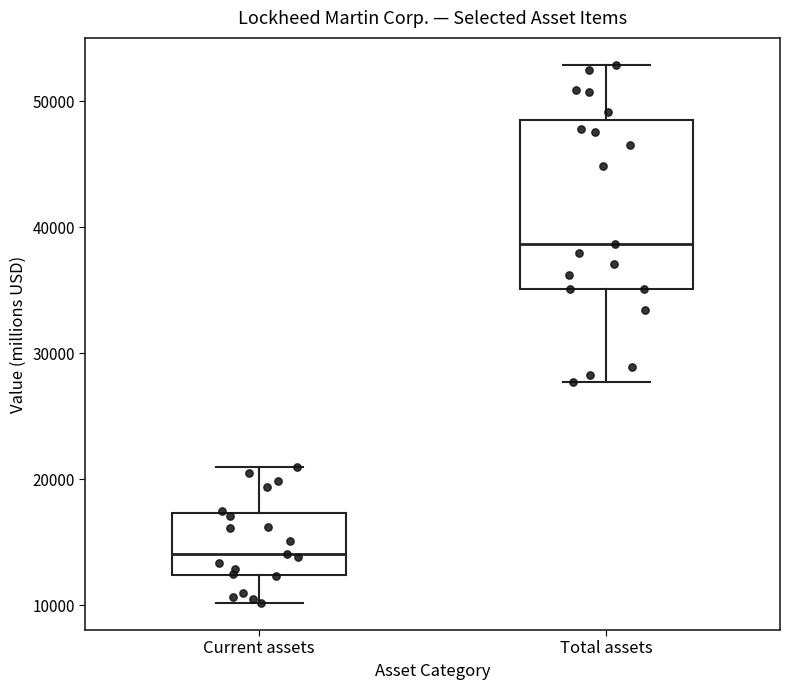

Reading left to right, read every box against the y-axis: the position of its median line, the range the box covers, and the ends of its whiskers. The values are not printed on the chart, so give them approximately, as read against the axis.

Current assets: median 14000, box 12000 to 17000, whiskers 10000 to 21000
Total assets: median 39000, box 35000 to 48000, whiskers 28000 to 53000